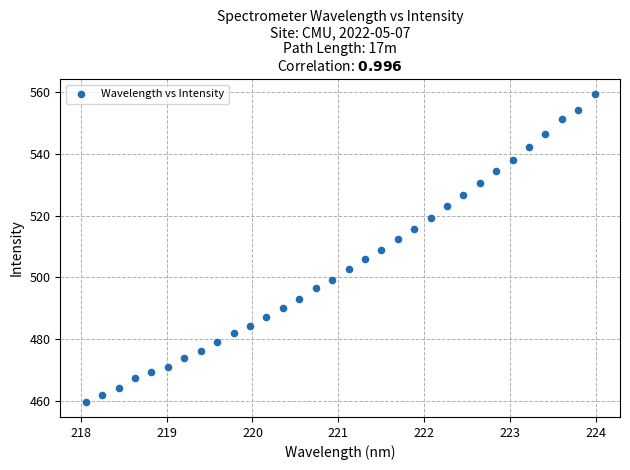

What is the range of X values (max minus min)?

5.9